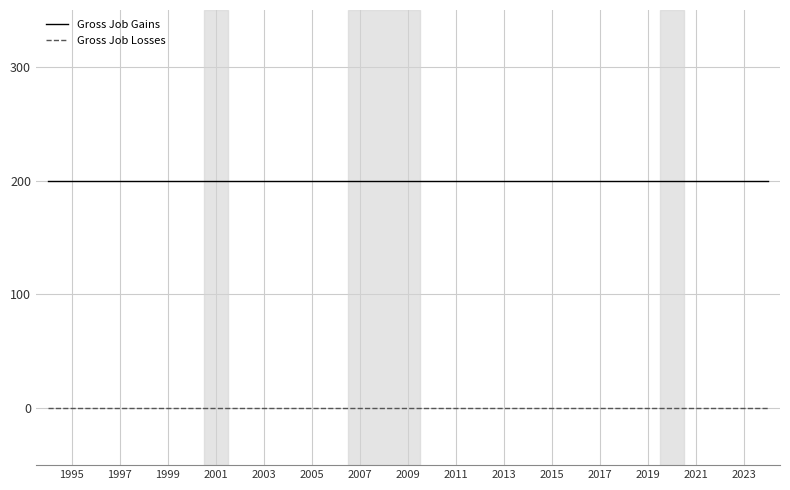

True or false: Gross Job Losses and Gross Job Gains intersect in this chart.

False